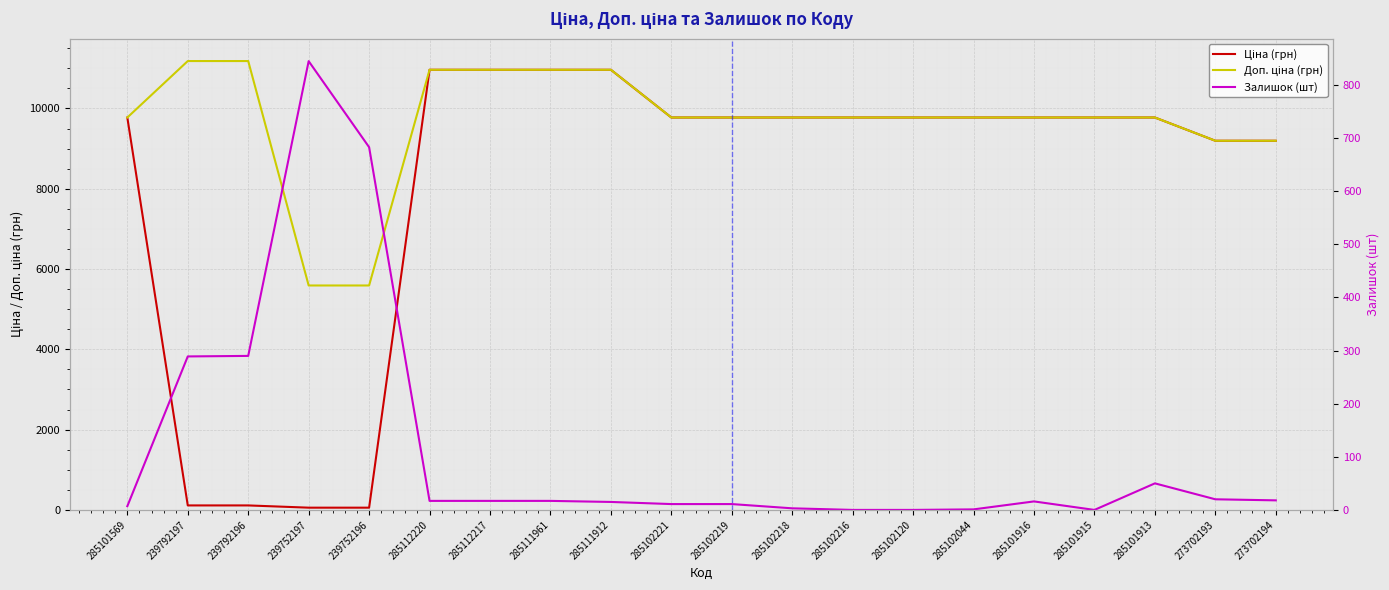

At which category is the sum across all series the highest?

285112220